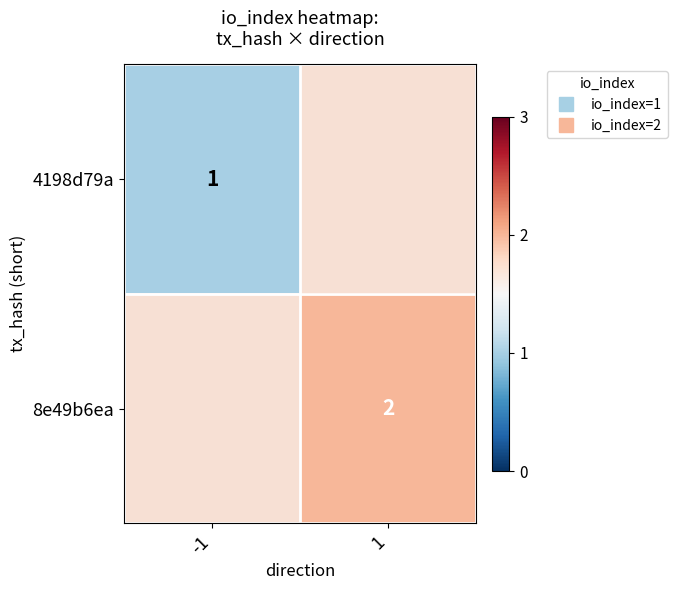

Which has a higher value, 1 or -1?

-1